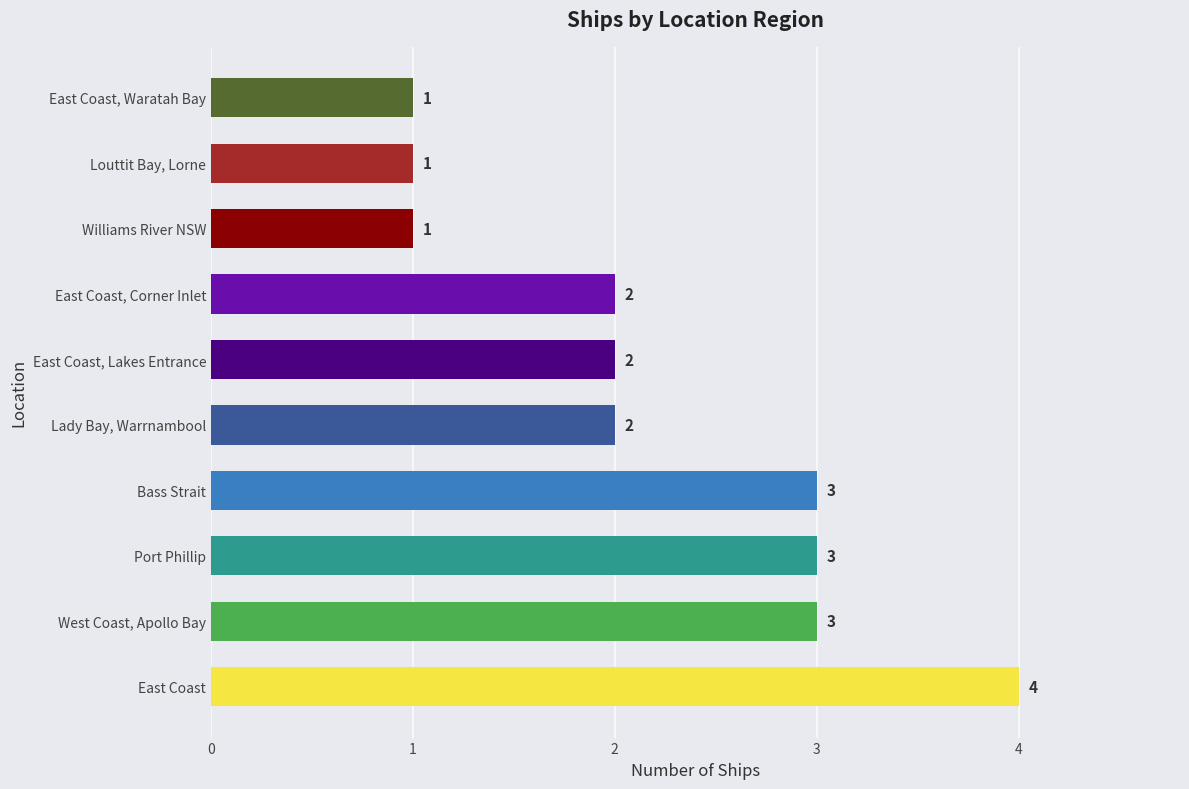

Reading top to bottom, what are all the values shown in this chart?

1	1	1	2	2	2	3	3	3	4